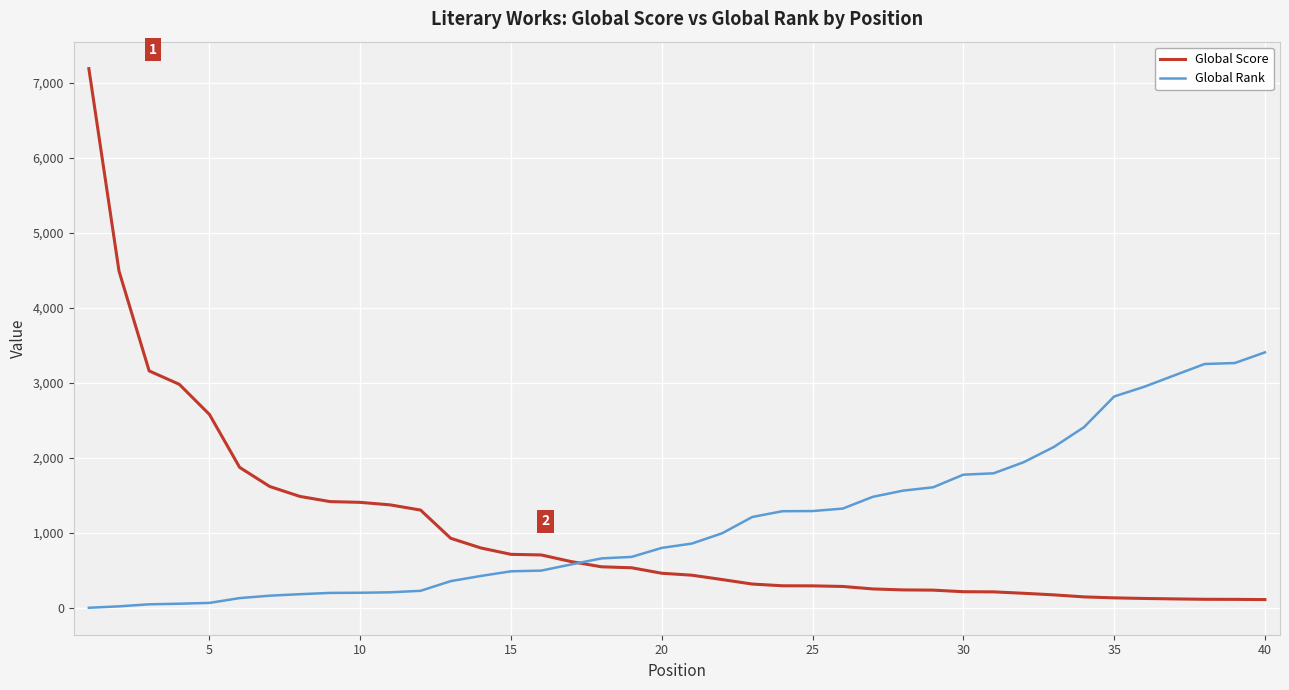

What is the greatest value displayed?

7188